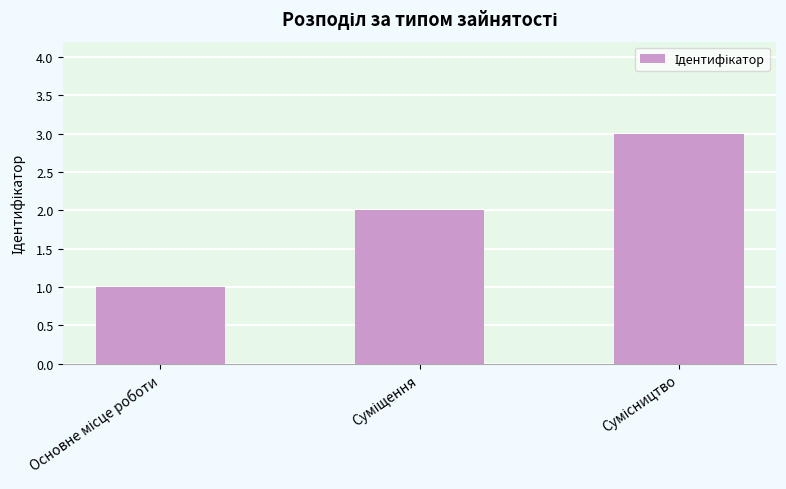

Are the bars grouped side by side (vs. stacked)?

No